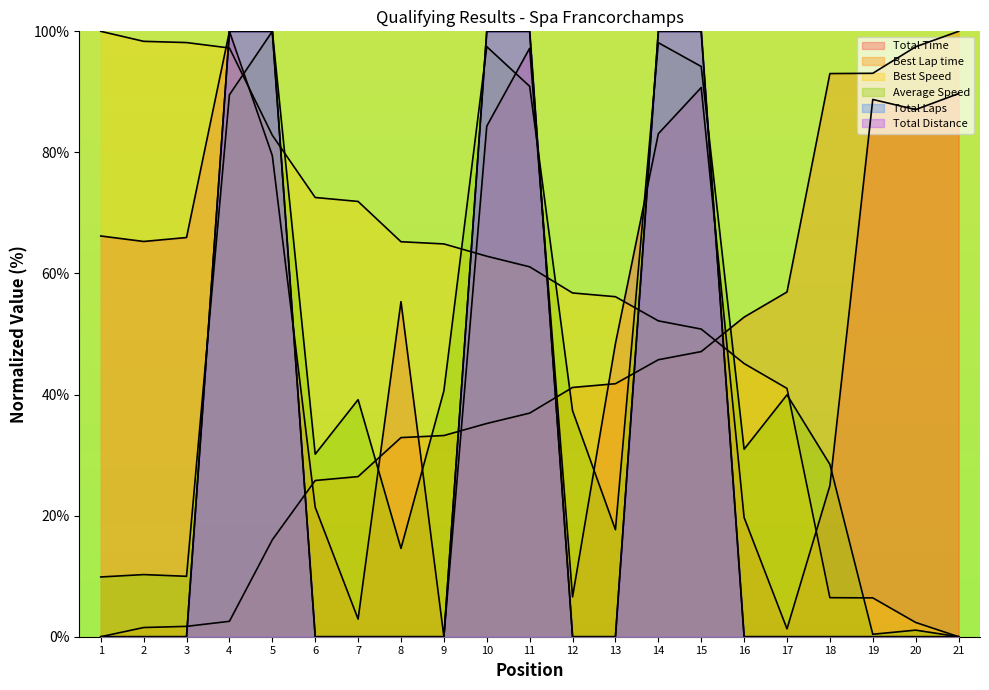

What is the difference between the maximum and second lowest values in the Average Speed series?

99.6